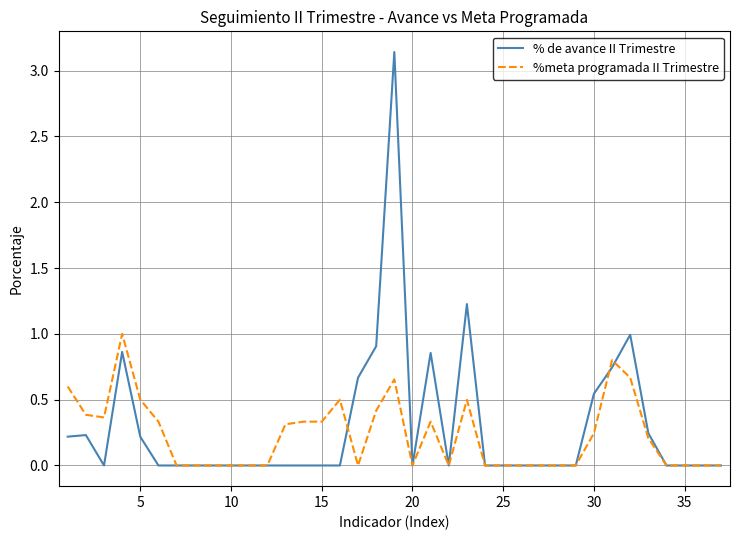

What is the highest value of the %meta programada II Trimestre series?

1.0